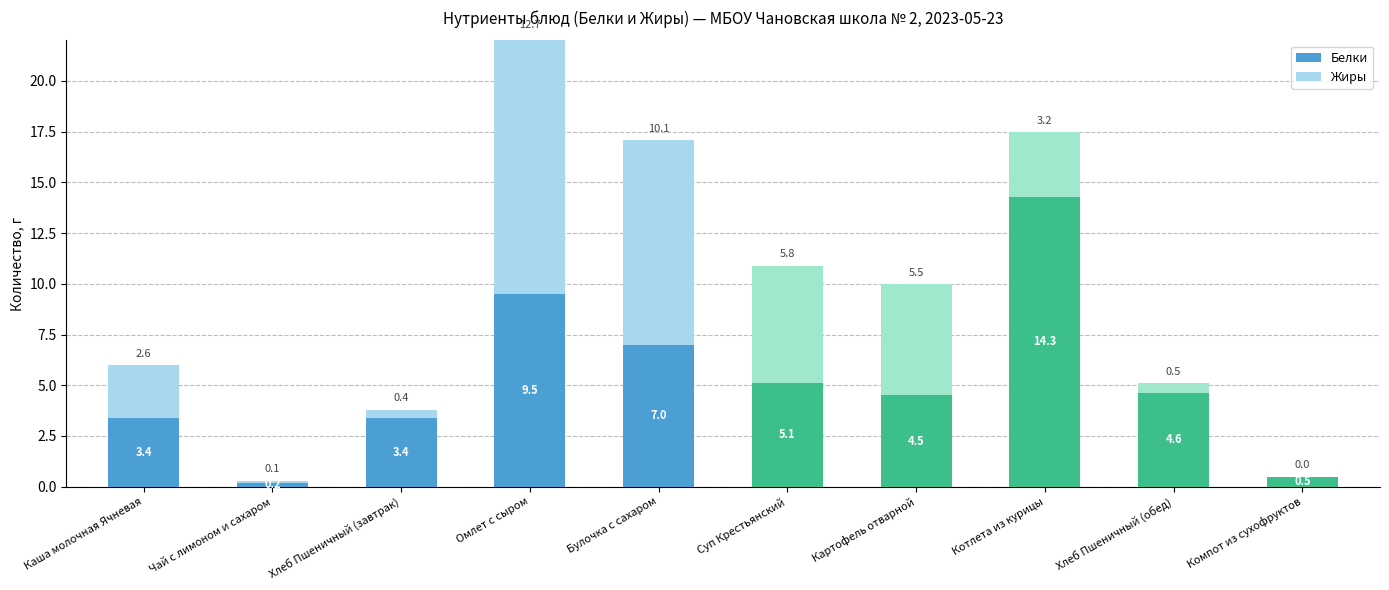

At which label does Белки reach its peak?

Котлета из курицы